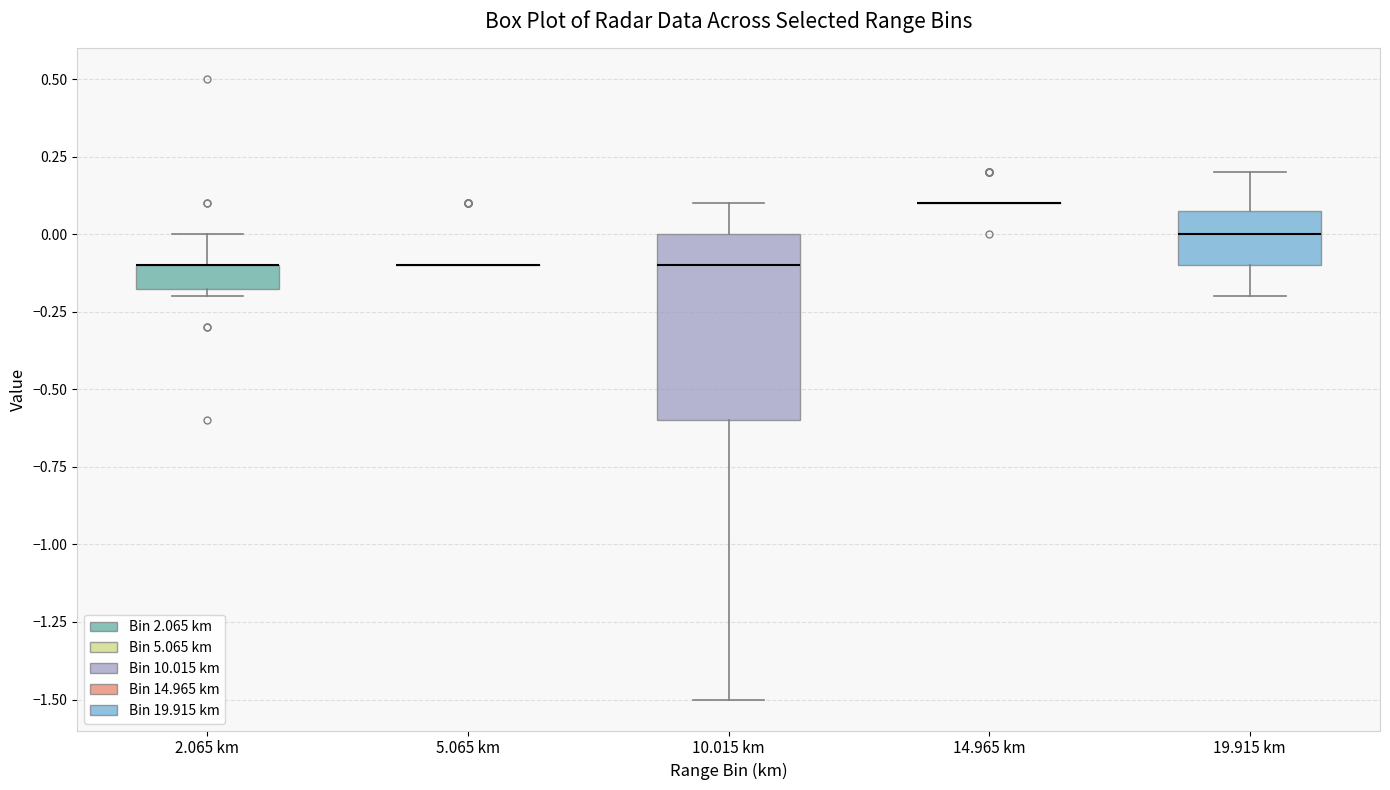

Reading left to right, transcribe this box plot: for each box, give where its median line is, the range the box spans, and where its two whiskers end, as read against the y-axis. The values are not printed on the chart, so give them approximately, as read against the axis.

2.065 km: median -0.10 (drawn on the box's upper edge), box -0.15 to -0.10, whiskers -0.20 to 0.00
5.065 km: box collapsed to a line at -0.10, whiskers -0.10 to -0.10
10.015 km: median -0.10, box -0.60 to 0.00, whiskers -1.50 to 0.10
14.965 km: box collapsed to a line at 0.10, whiskers 0.10 to 0.10
19.915 km: median 0.00, box -0.10 to 0.10, whiskers -0.20 to 0.20